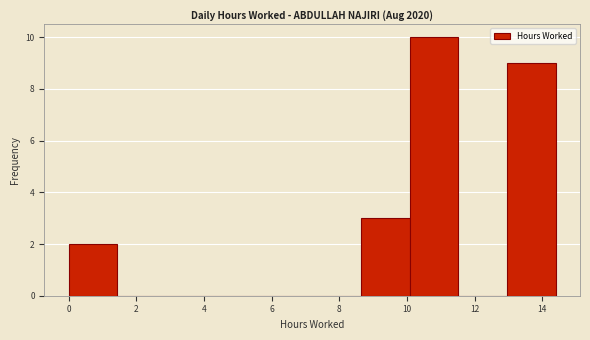

What is the height of the bar covering 10.08 to 11.52 on the x-axis? Neither the bar edges nor the heights are printed on the chart, so give them approximately, as read against the axes.

10